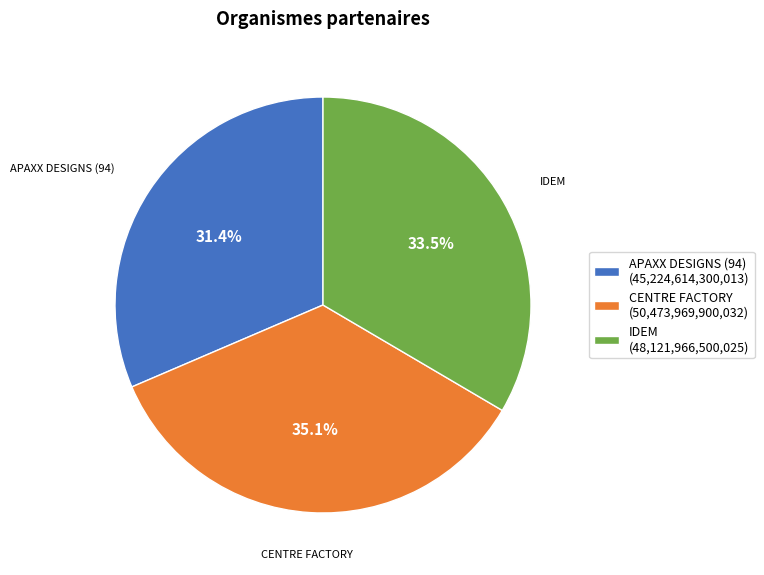

The CENTRE FACTORY slice represents 35% of the pie. True or false?

True